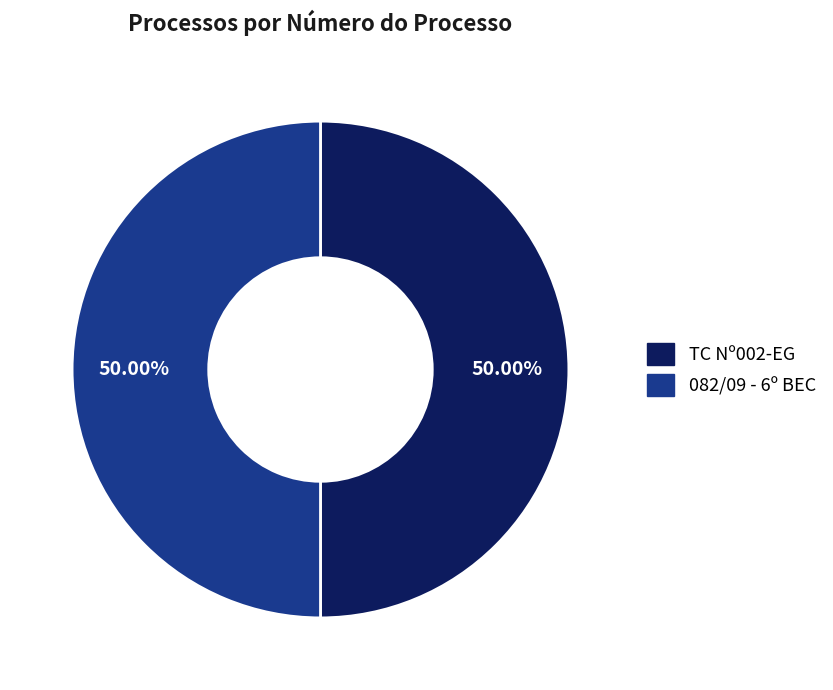

Is it true that 082/09 - 6º BEC is 39% of the pie?

False